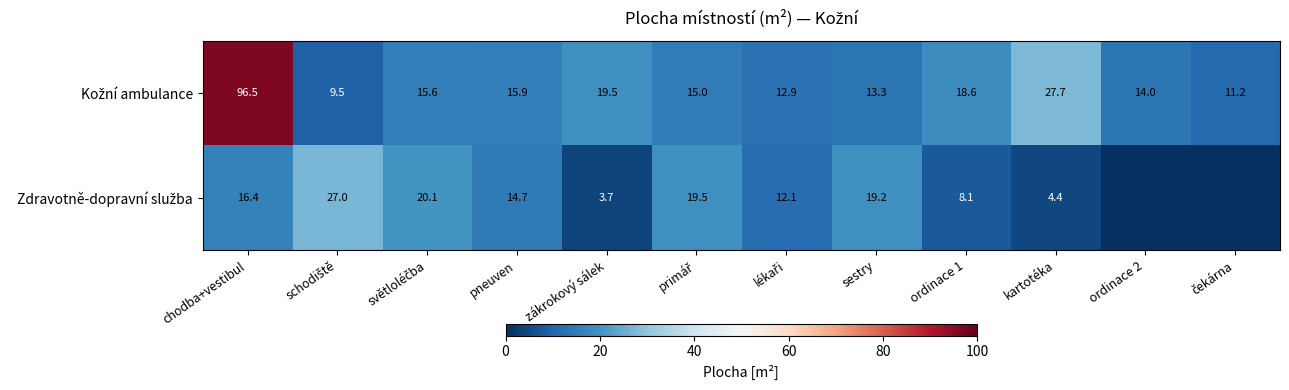

Which has a higher value, schodiště or ordinace 1?

ordinace 1